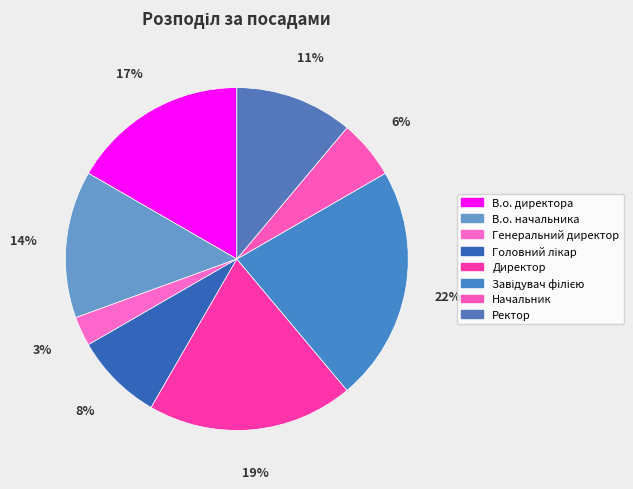

Between Головний лікар and Завідувач філією, which is larger?

Завідувач філією